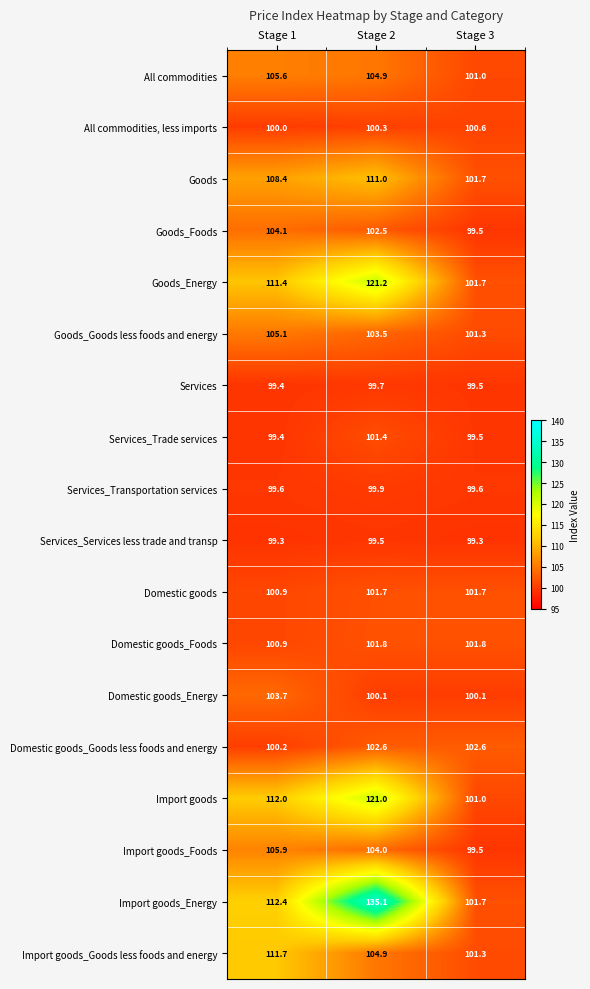

Where does the Goods_Foods series first go above 102?

Stage 1